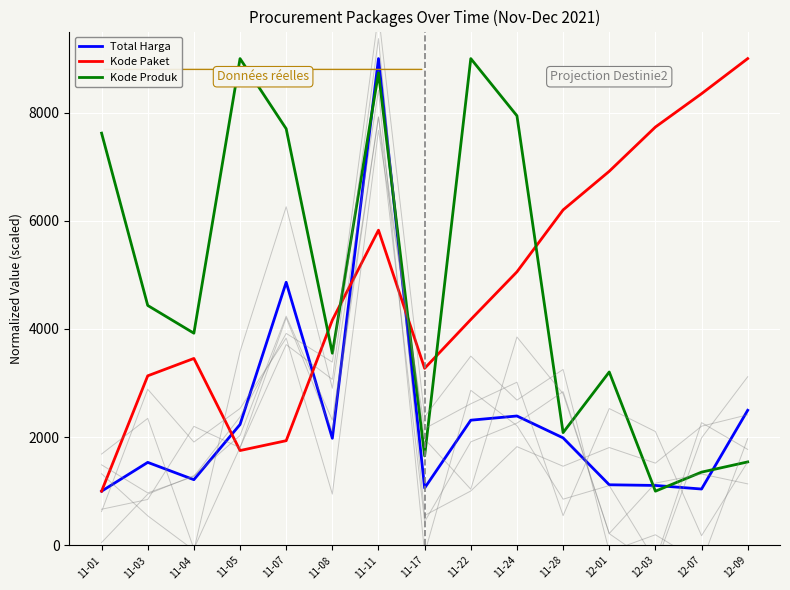

True or false: Kode Produk and Total Harga cross at least once.

True